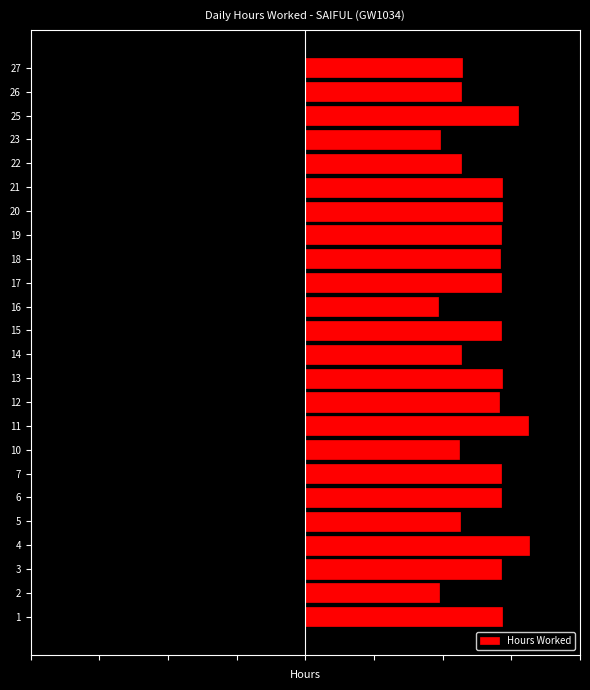

What is the average value?

13.2